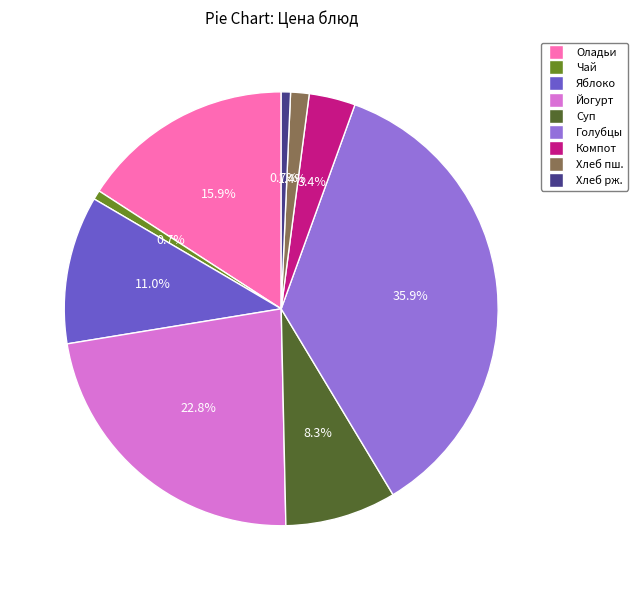

Is there a majority slice in this chart?

No